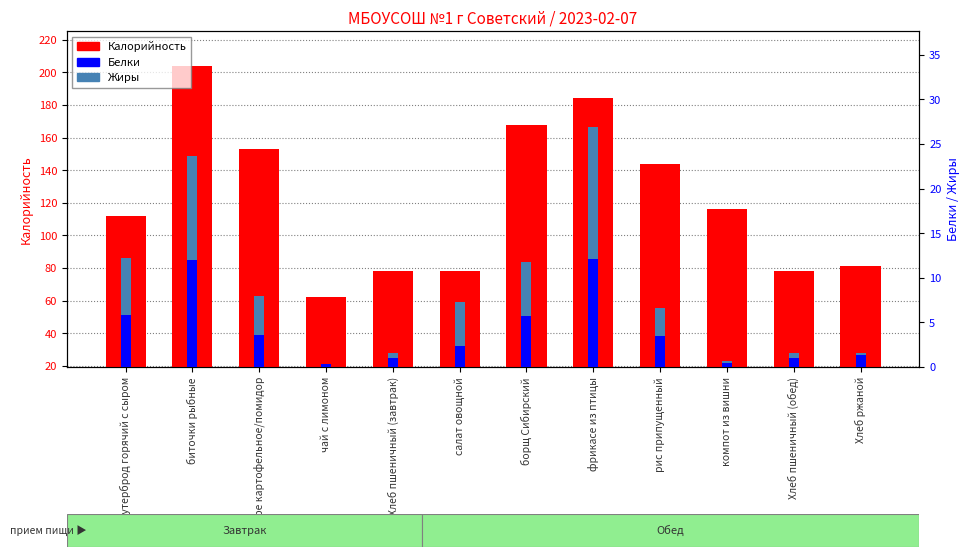

Is the value of Жиры at фрикасе из птицы greater than the value of Калорийность at рис припущенный?

No